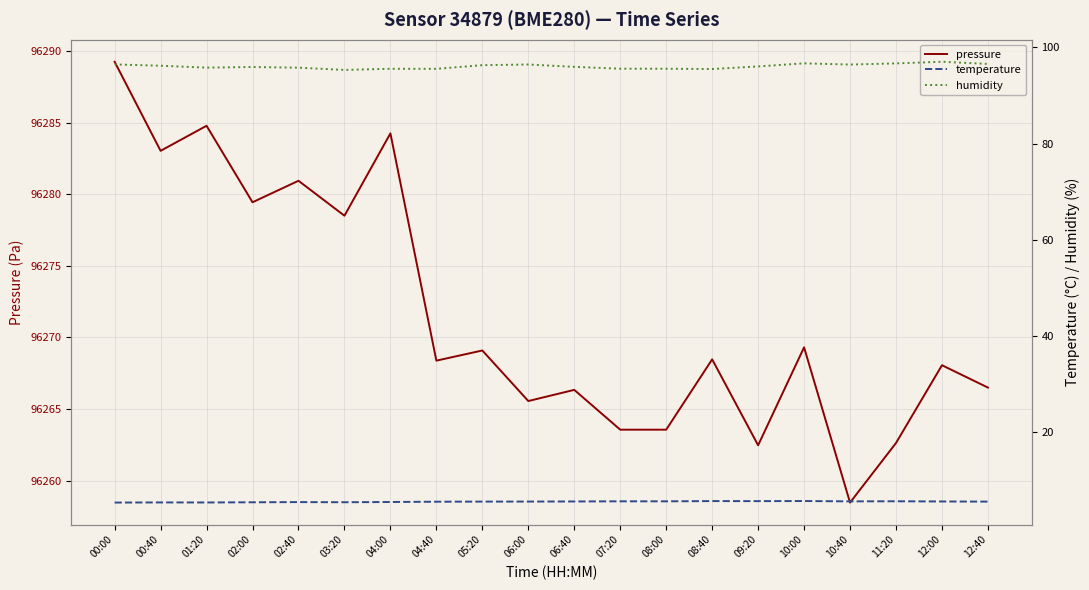

At which category does pressure reach its first local valley?

00:40